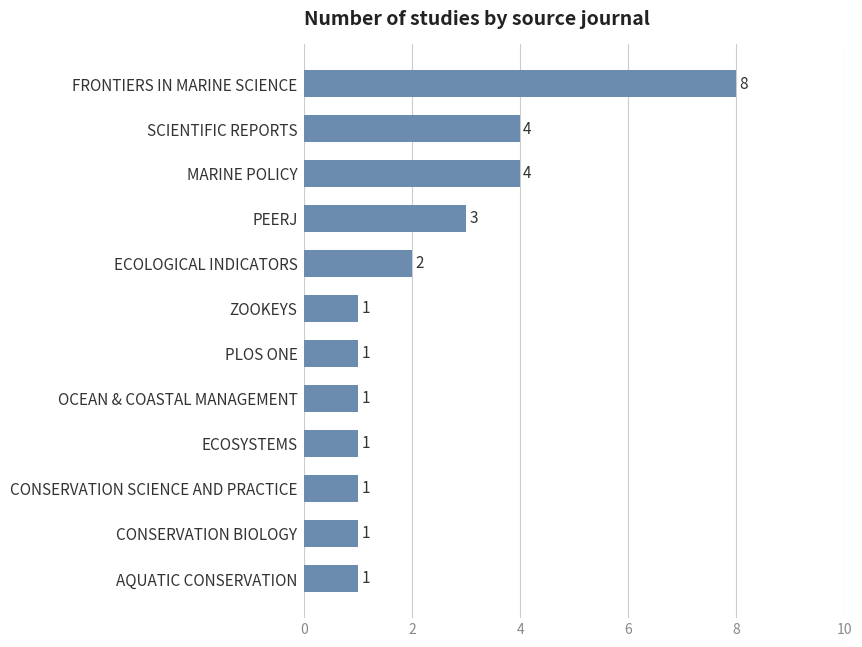

What is the sum of all values?

28